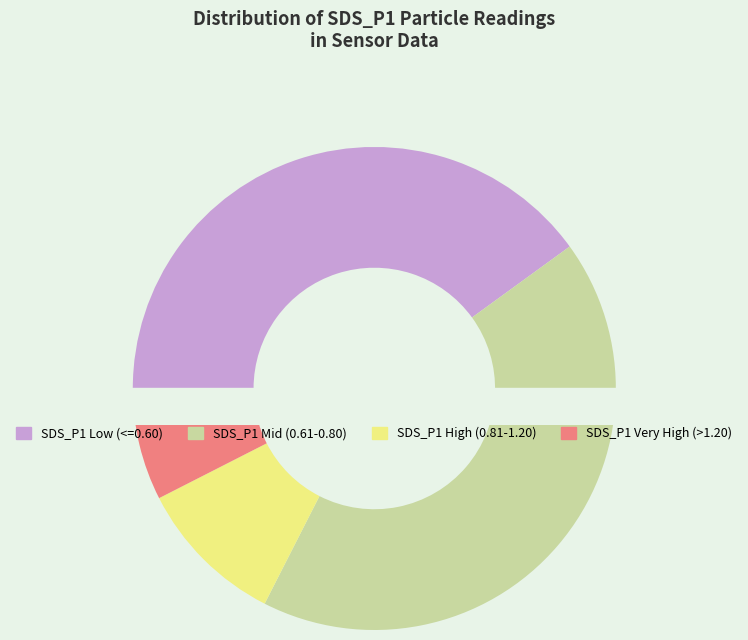

The 28 slice represents 14% of the pie. True or false?

False